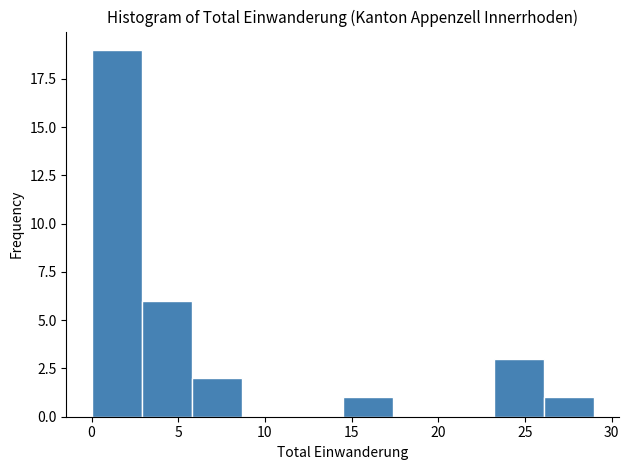

Reading left to right, list every bar in this chart as the range it spans on the x-axis followed by its height. Neither the bar edges nor the heights are printed on the chart, so give them approximately, as read against the axes.

0.0 to 2.9: 19
2.9 to 5.8: 6
5.8 to 8.7: 2
8.7 to 11.6: 0
11.6 to 14.5: 0
14.5 to 17.4: 1
17.4 to 20.3: 0
20.3 to 23.2: 0
23.2 to 26.1: 3
26.1 to 29.0: 1